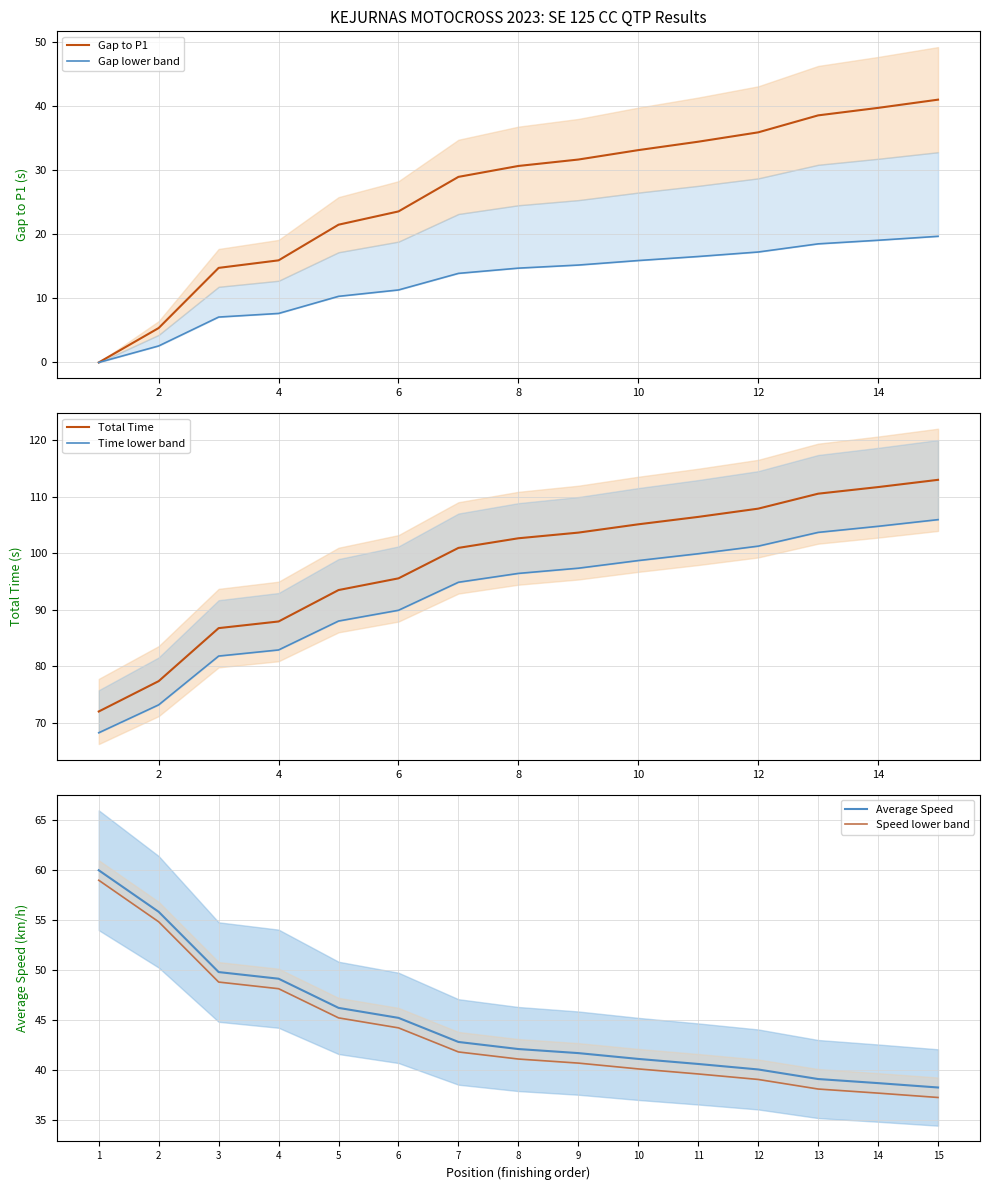

What is the highest value of the Average Speed series?

60.0